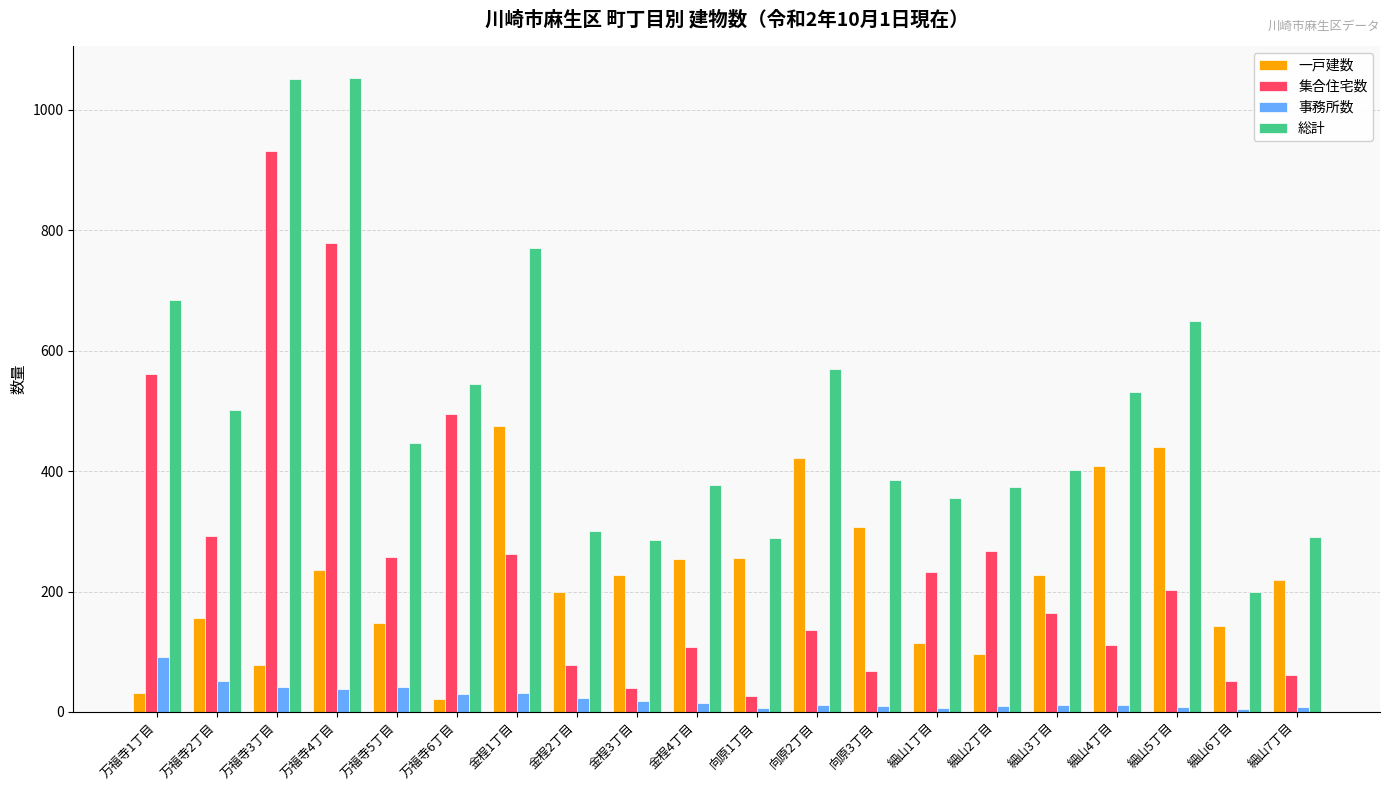

Which series has the largest total across all categories?

総計